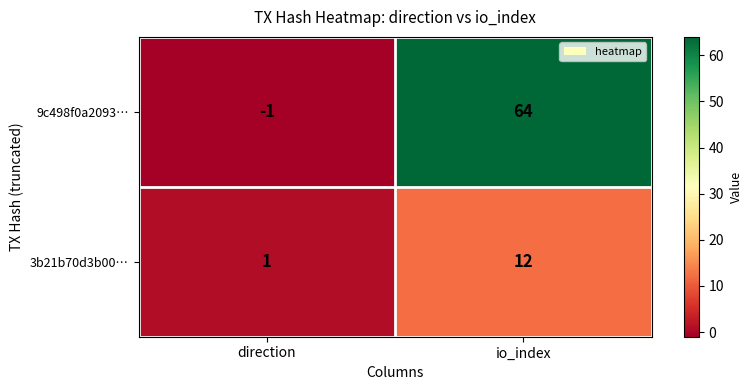

What is the difference between the 3b21b70d3b00… values at direction and io_index?

11